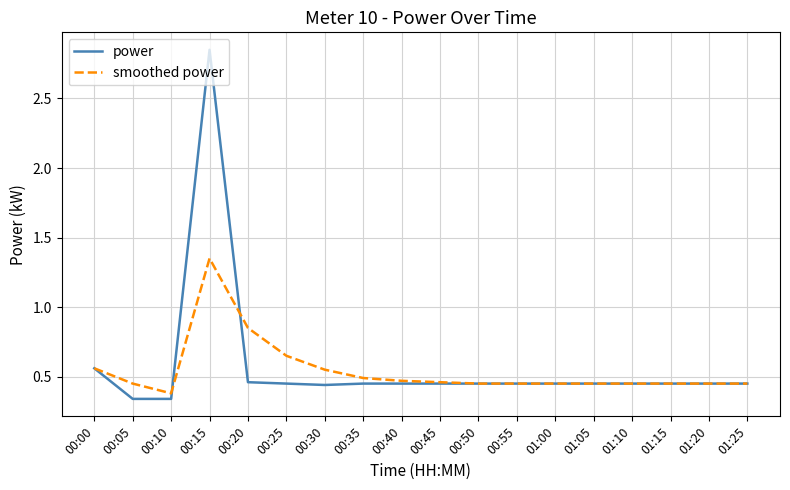

Is the value of smoothed power at 00:15 greater than the value of power at 00:35?

Yes